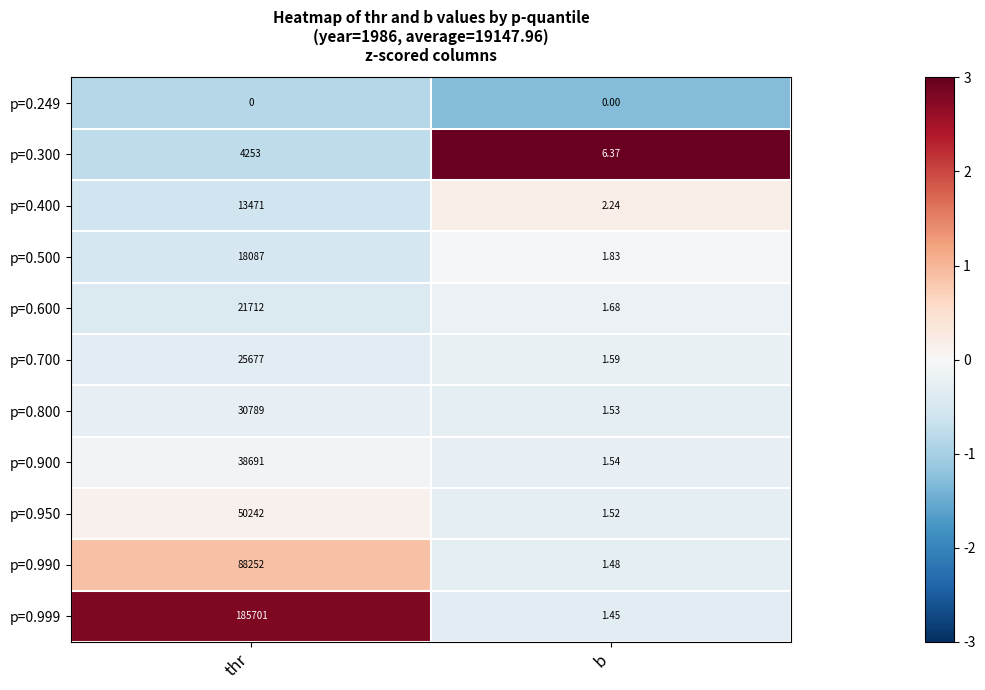

At which category is the sum across all series the highest?

thr